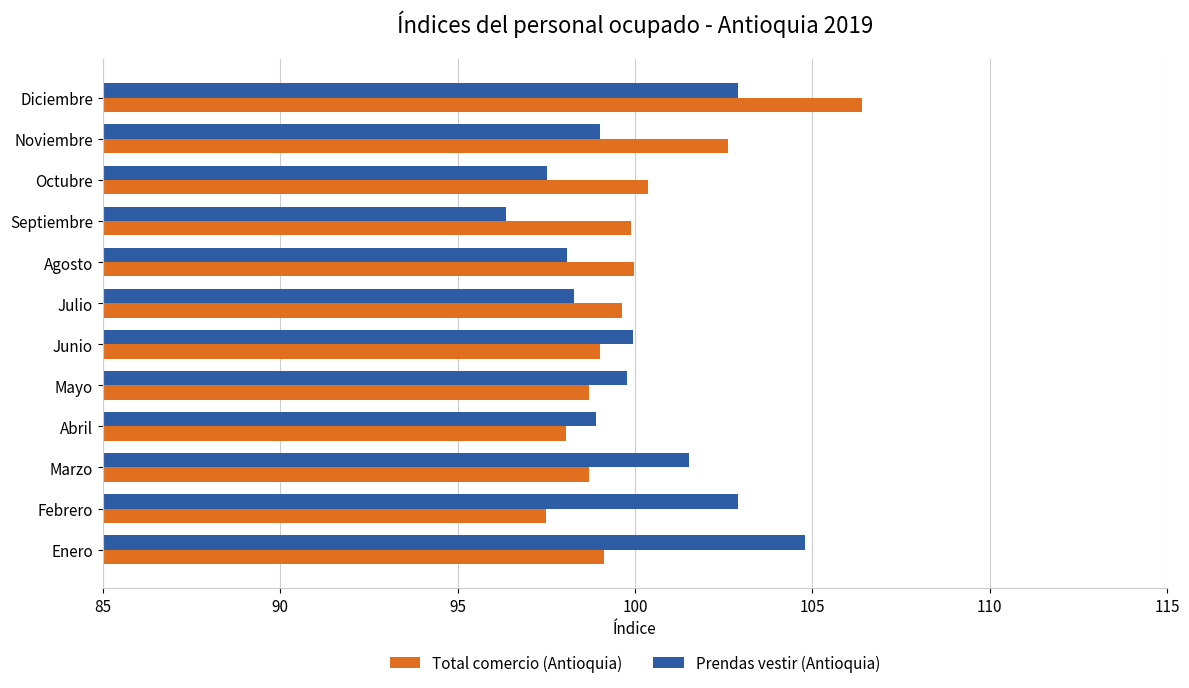

List the series in order of their peak value, highest first.

Total comercio (Antioquia), Prendas vestir (Antioquia)